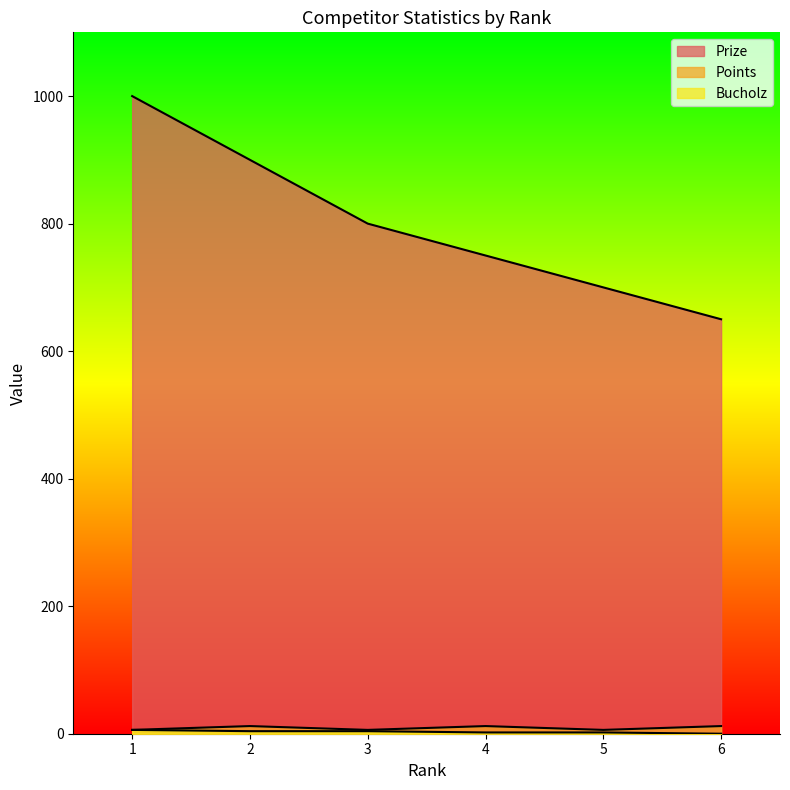

Reading left to right, transcribe all the data shown in this chart.

Prize: 1000	900	800	750	700	650
Points: 6	4	4	2	2	0
Bucholz: 6	12	6	12	6	12